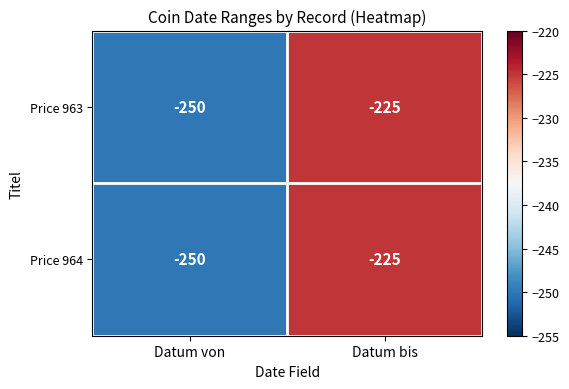

What is the difference between the maximum and minimum values in the Price 963 series?

25